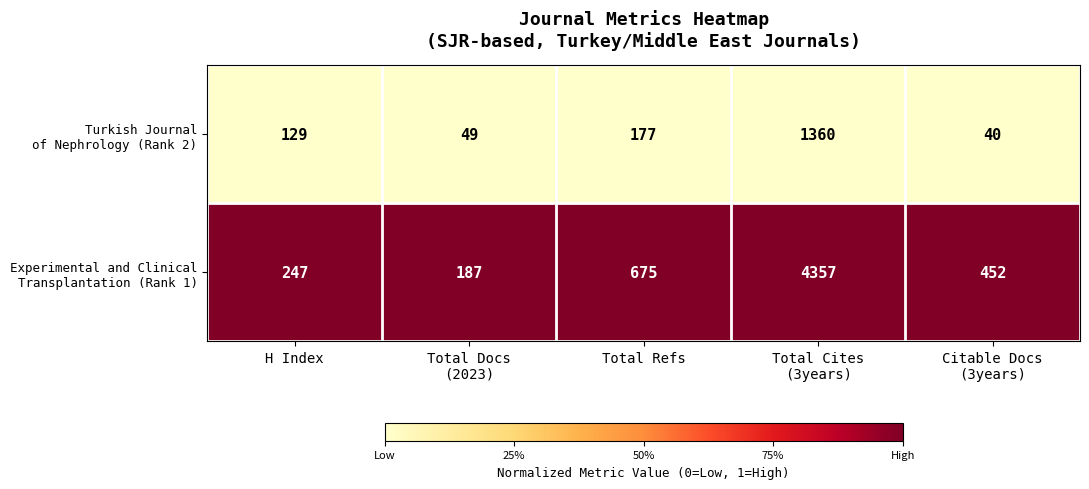

What is the difference between the highest and lowest values at H Index?

118